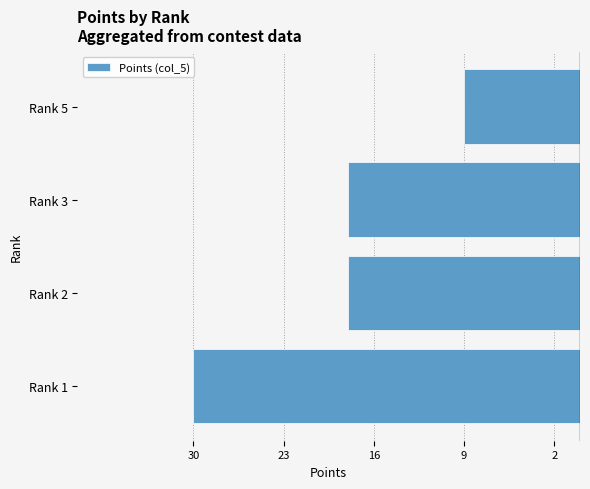

Are the bars horizontal?

Yes